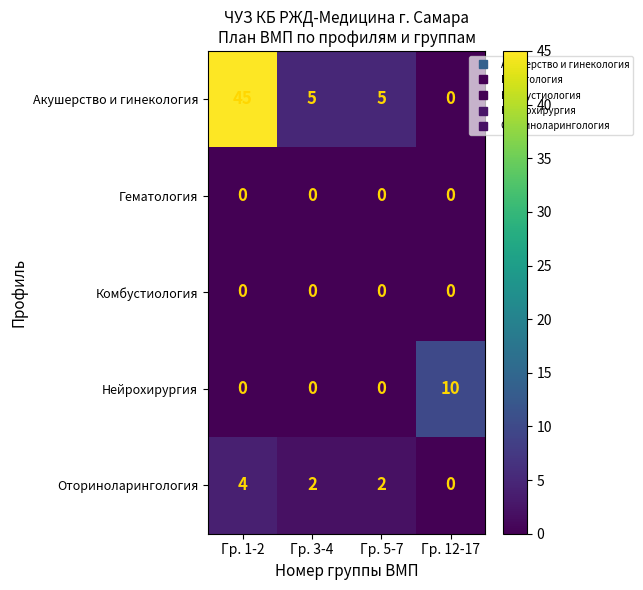

The Нейрохирургия series shows -6 at Гр. 5-7. True or false?

False